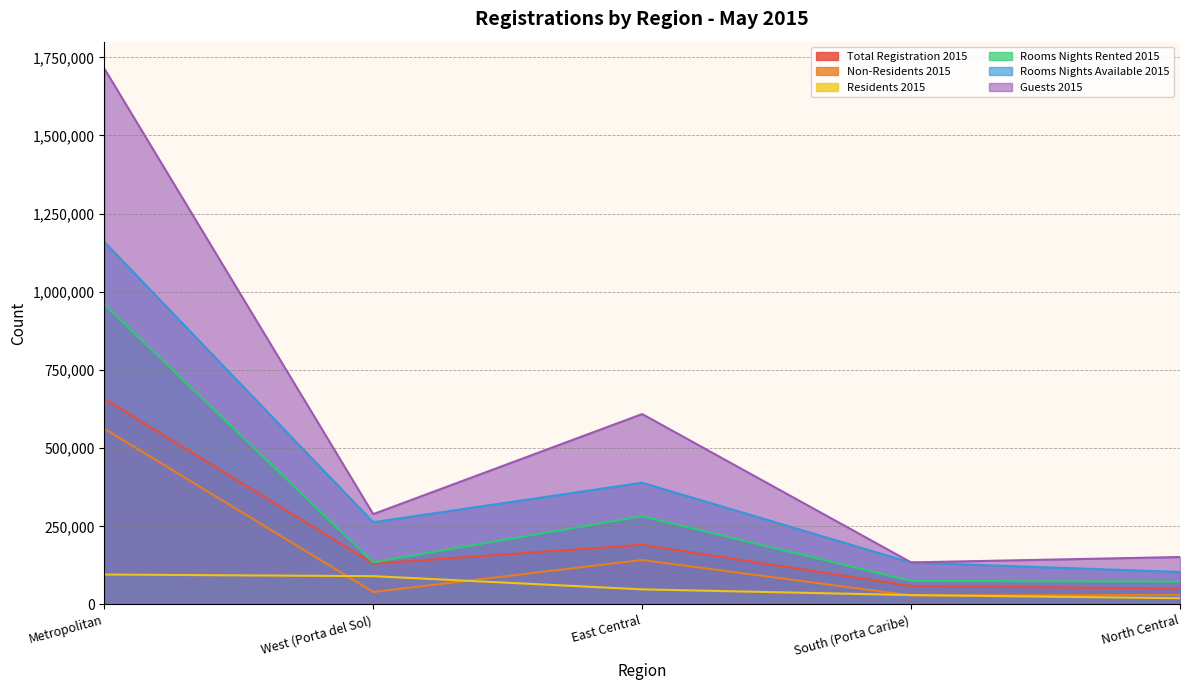

Count the number of data series in this chart.

6